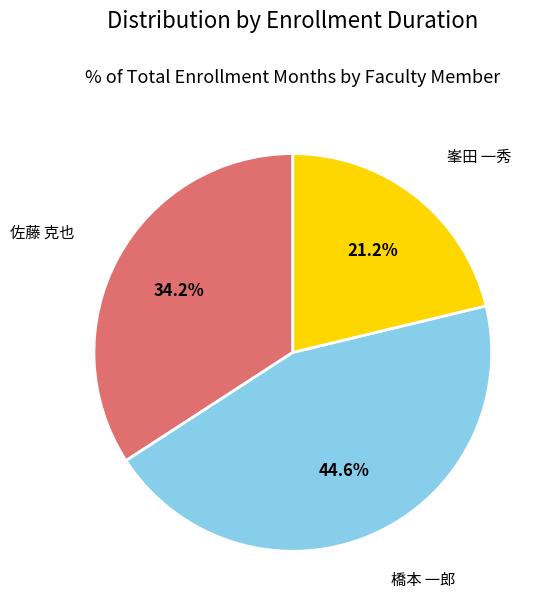

To the nearest percent, what is the difference between the largest and smallest slice percentages?

23%